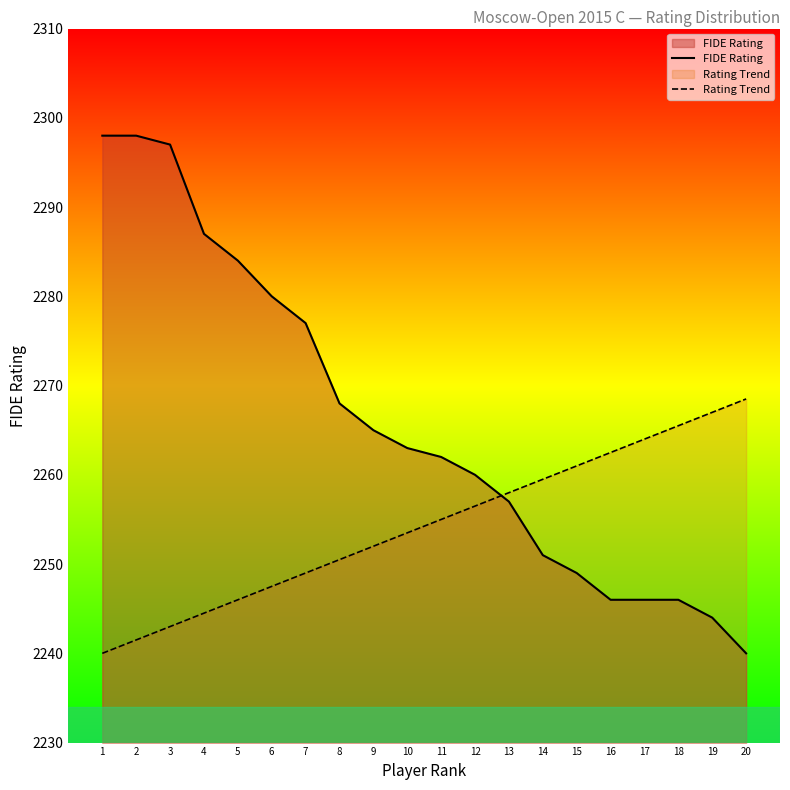

Is it true that FIDE Rating equals 1498.3 at 17?

False